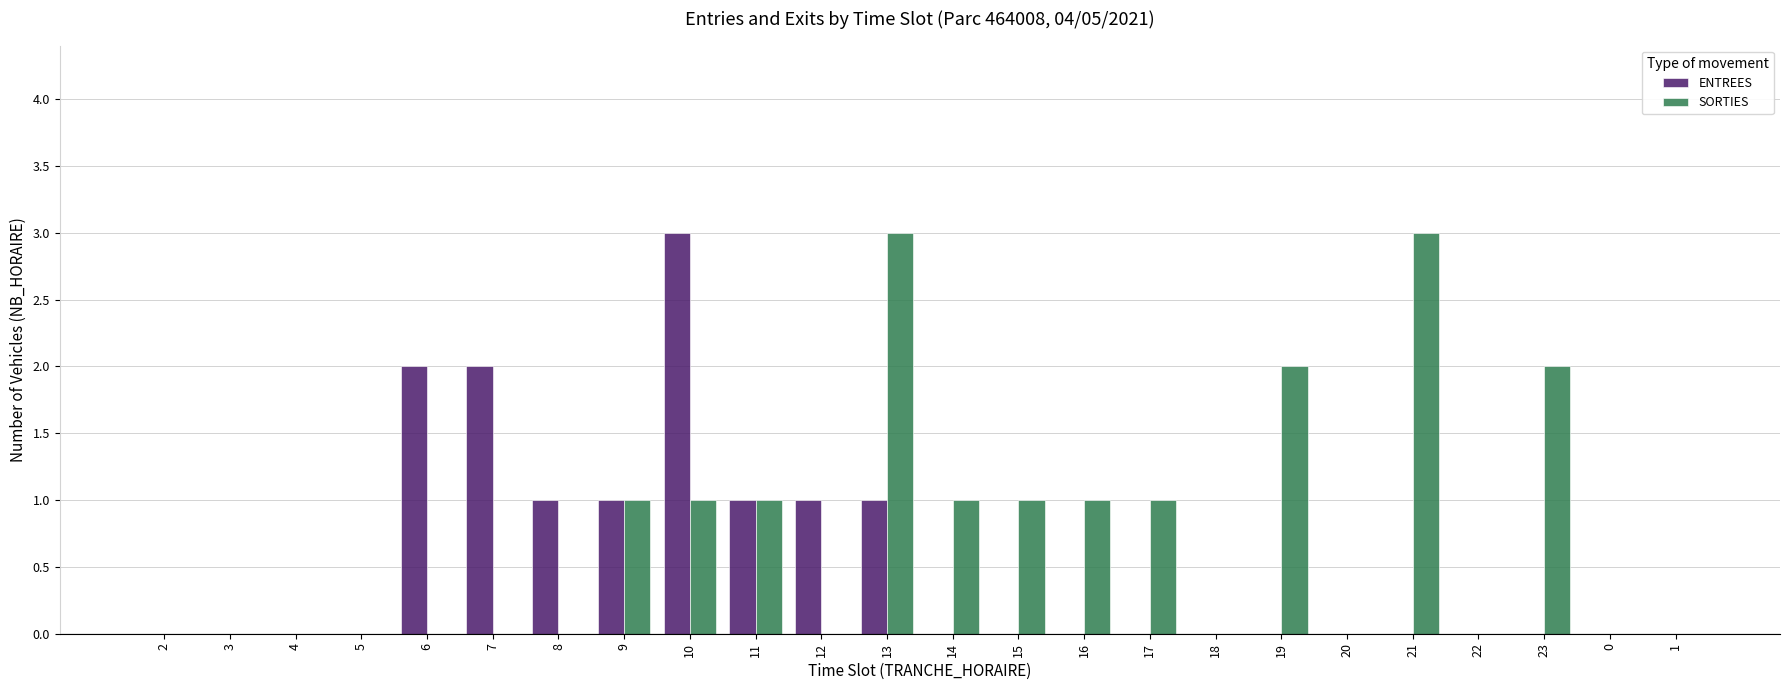

Reading left to right, list all the values displayed in this chart.

ENTREES: 0	0	0	0	2	2	1	1	3	1	1	1	0	0	0	0	0	0	0	0	0	0	0	0
SORTIES: 0	0	0	0	0	0	0	1	1	1	0	3	1	1	1	1	0	2	0	3	0	2	0	0